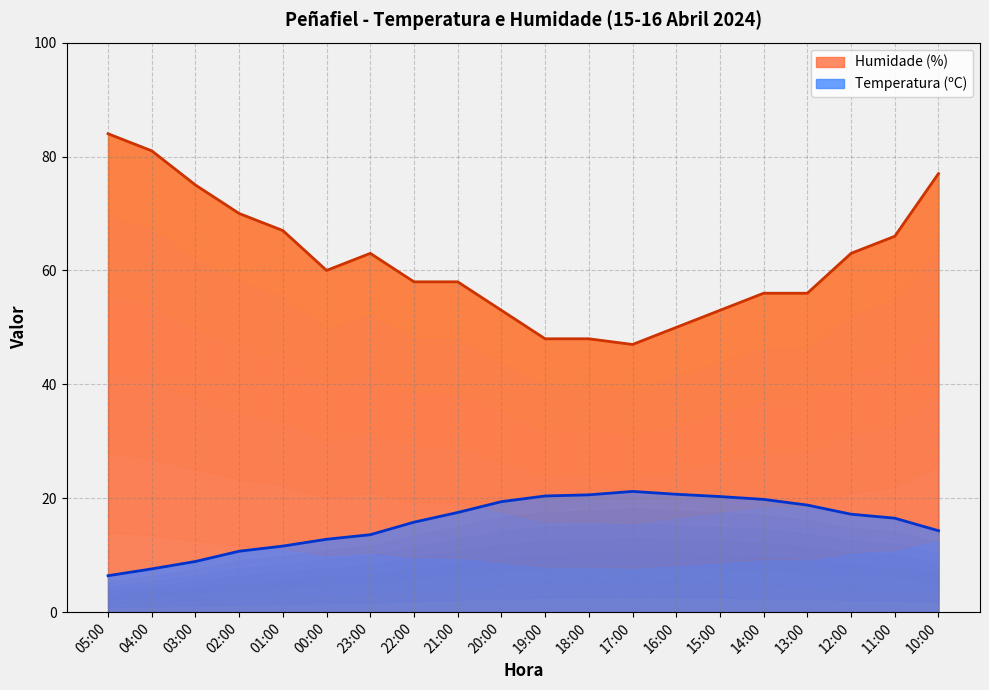

Does the chart have visible grid lines?

Yes